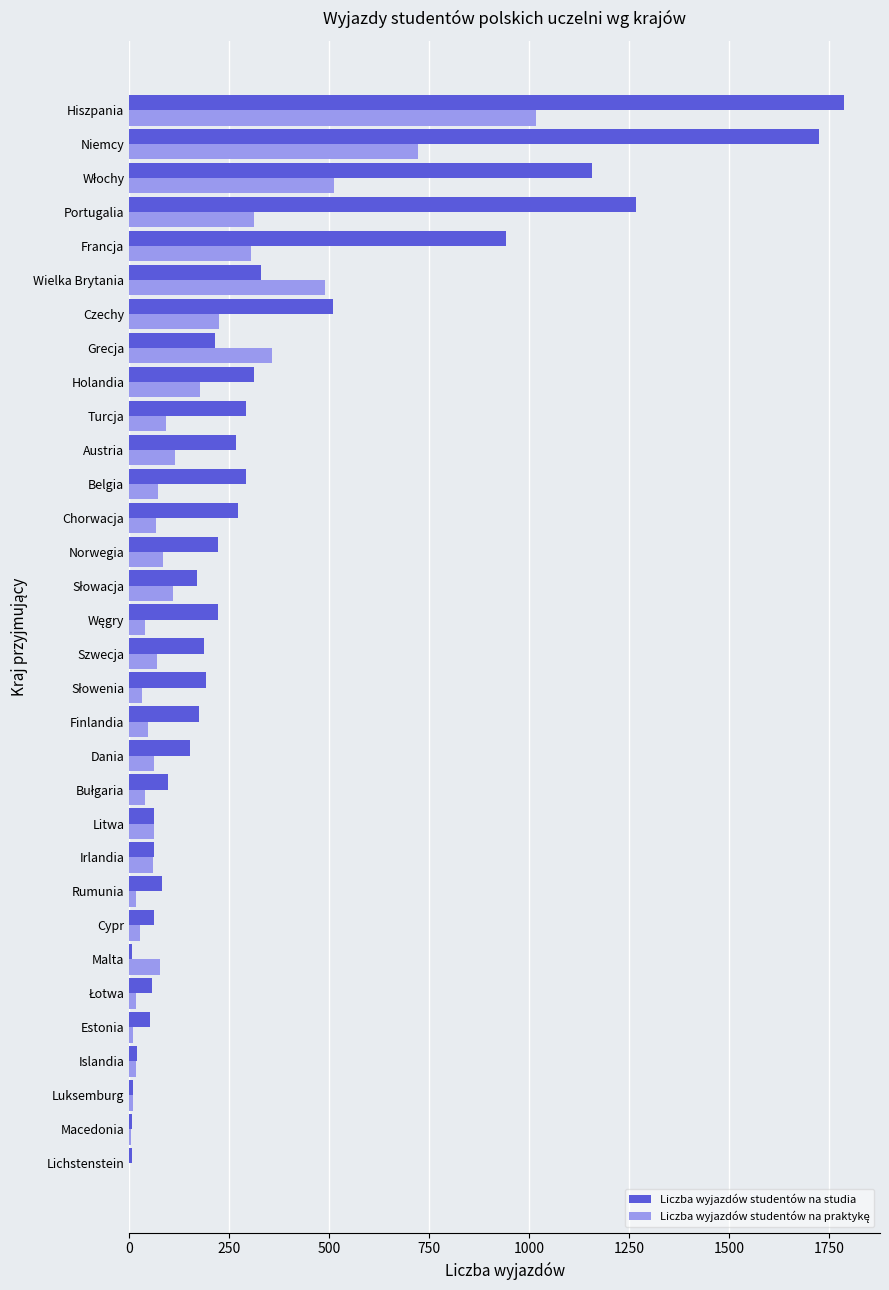

At which category is the sum across all series the highest?

Hiszpania